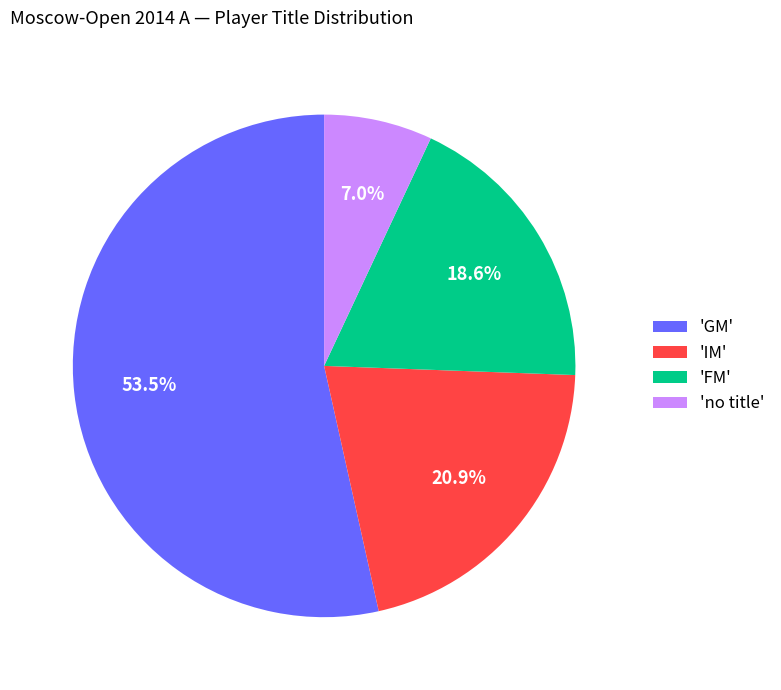

Which category has the biggest portion of the pie?

'GM'